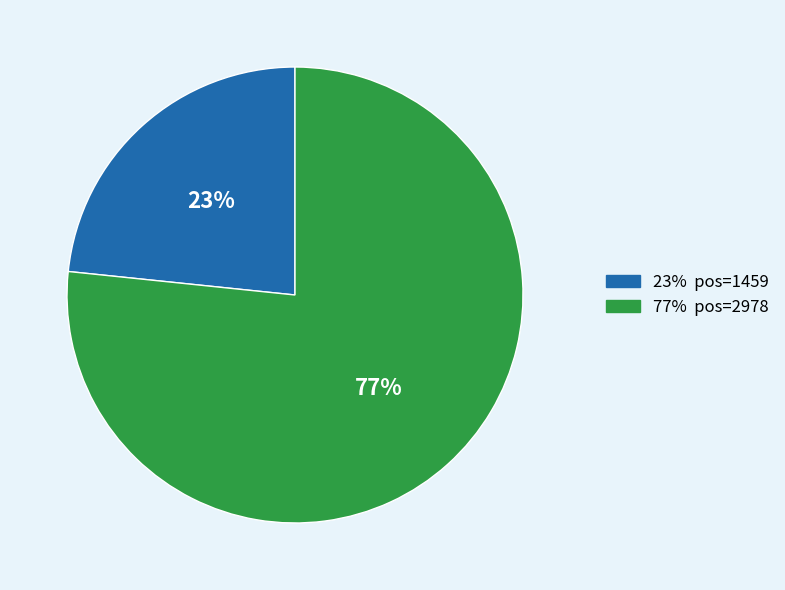

Does any single category account for the majority?

Yes